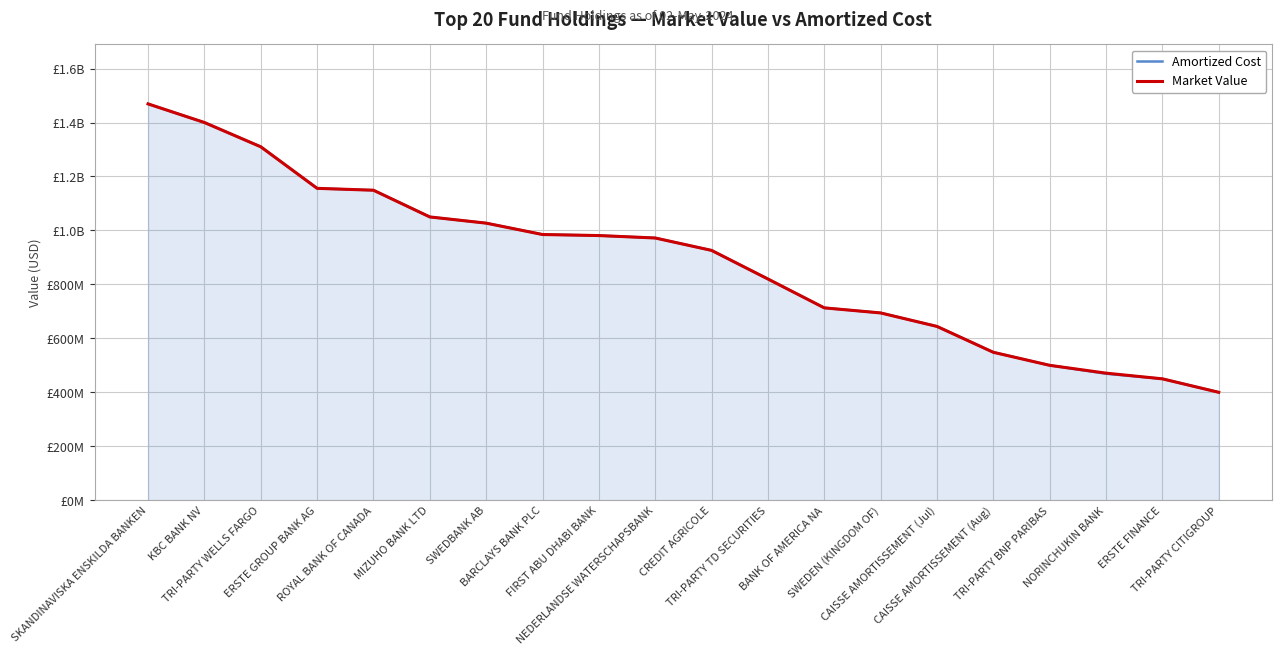

Does the chart display data point markers on the line(s)?

No